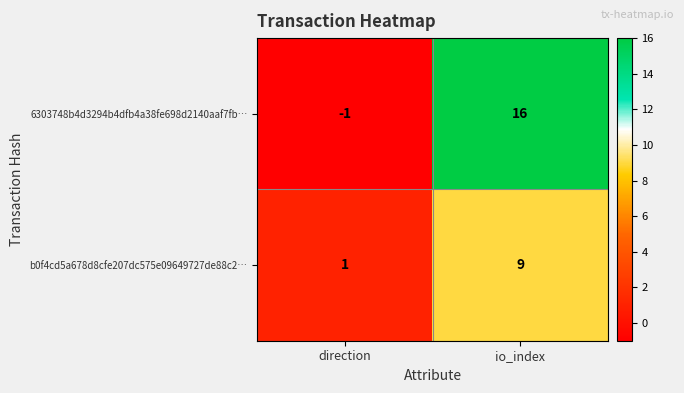

What is the average value of the b0f4cd5a678d8cfe207dc575e09649727de88c2… series?

5